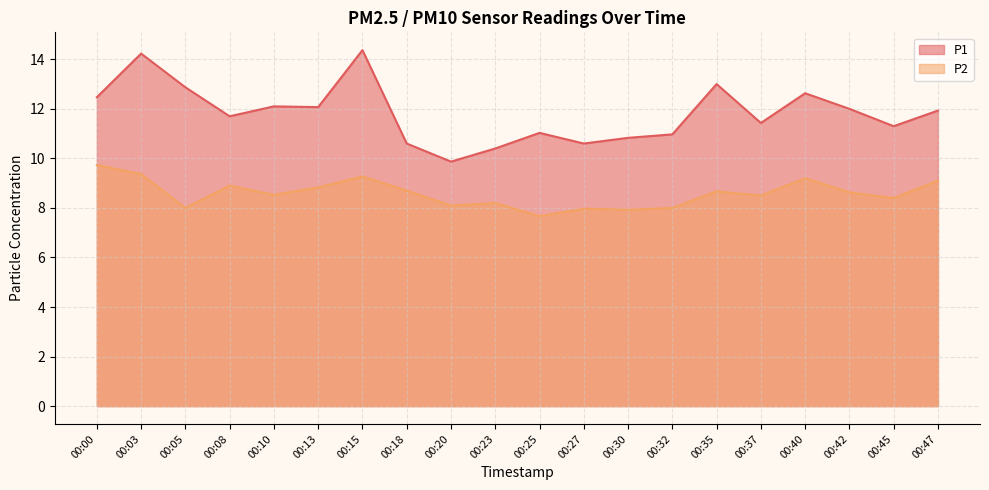

Is it true that P1 equals 4.2 at 00:23?

False